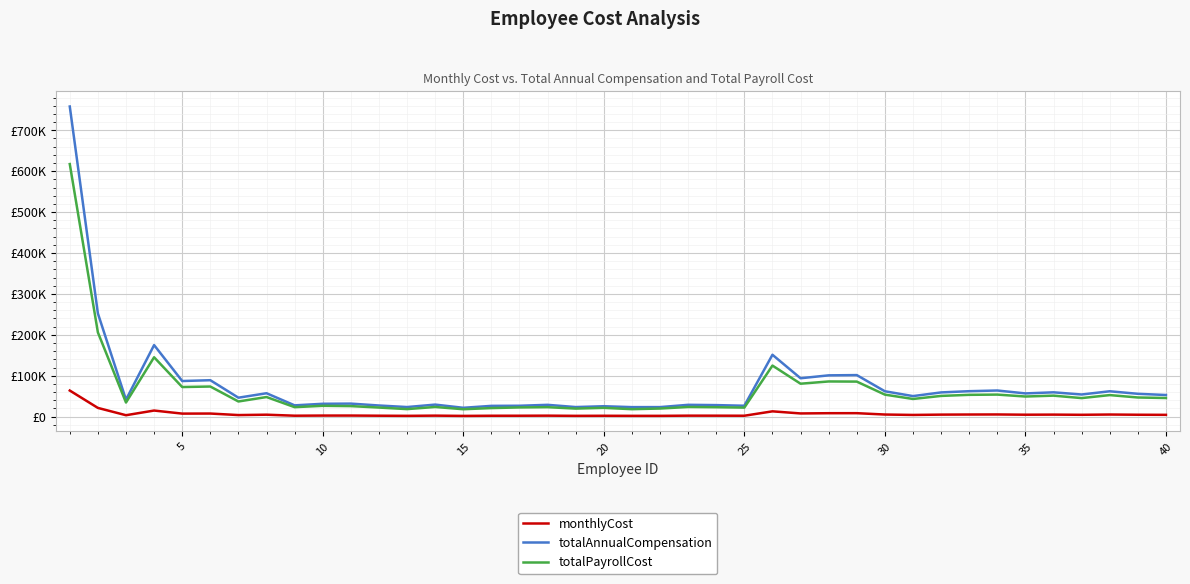

What is the sum of all totalPayrollCost values?

2529040